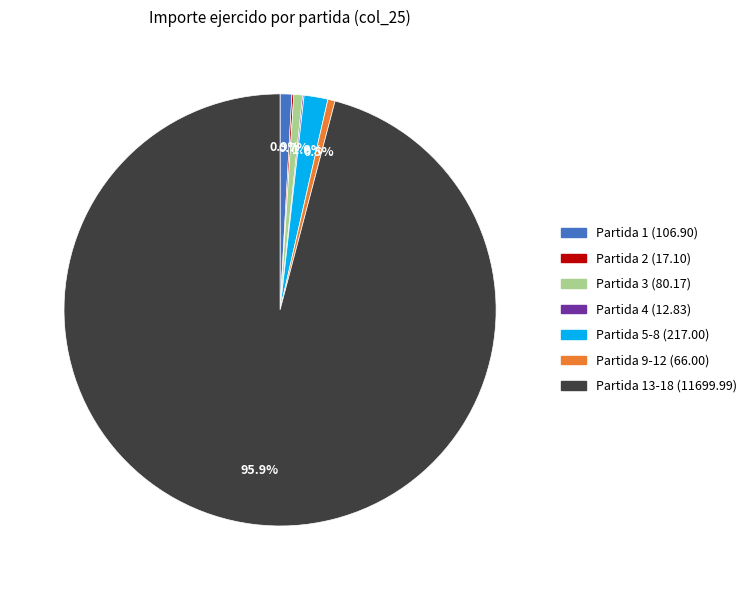

Which category has the biggest portion of the pie?

Partida 13-18 (11699.99)